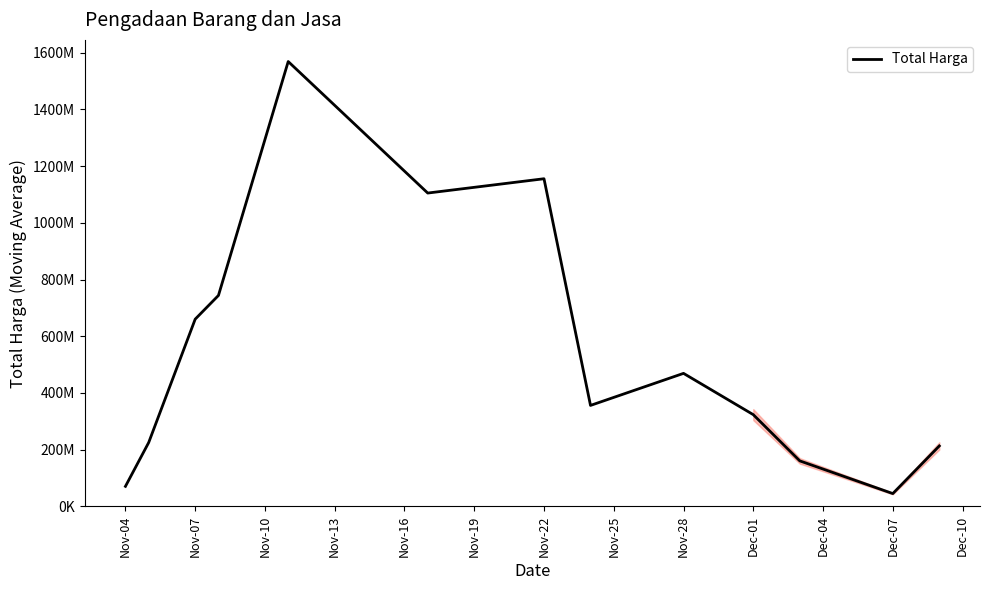

What is the difference between the maximum and minimum values?

1523747746.7